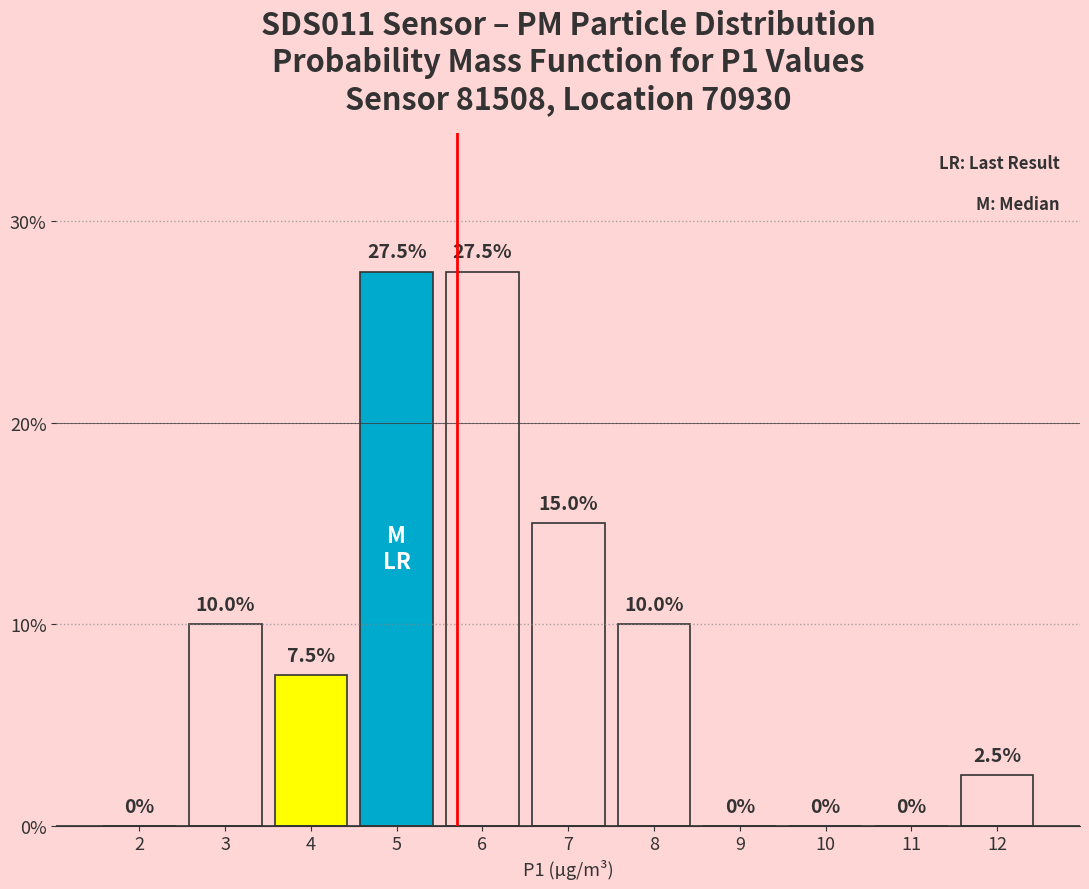

Are the bars horizontal?

No